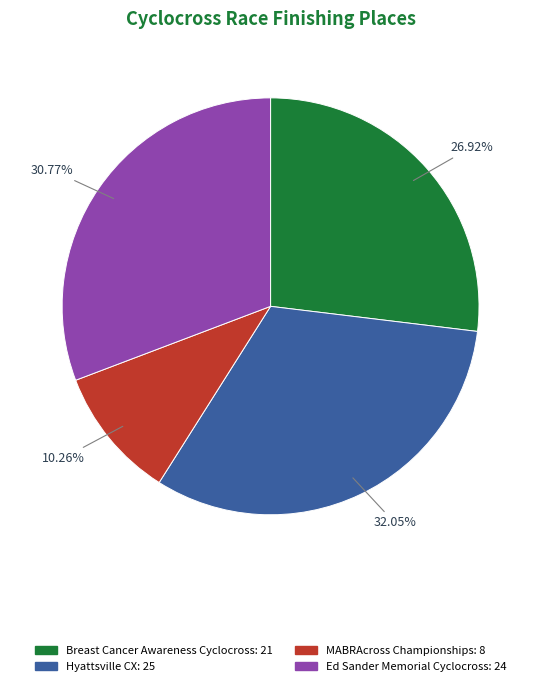

To the nearest percent, what is the difference between the largest and smallest slice percentages?

22%